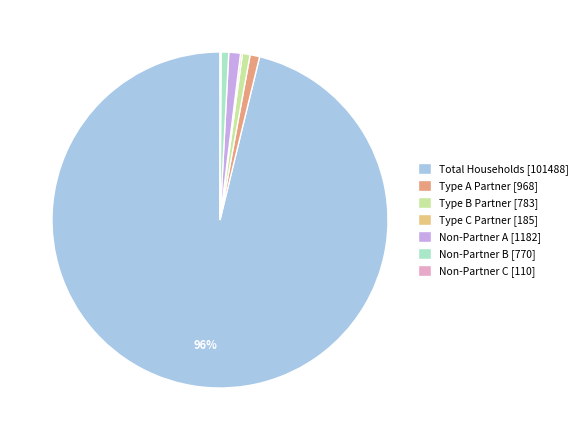

To the nearest percent, what is the difference between the largest and smallest slice percentages?

96%